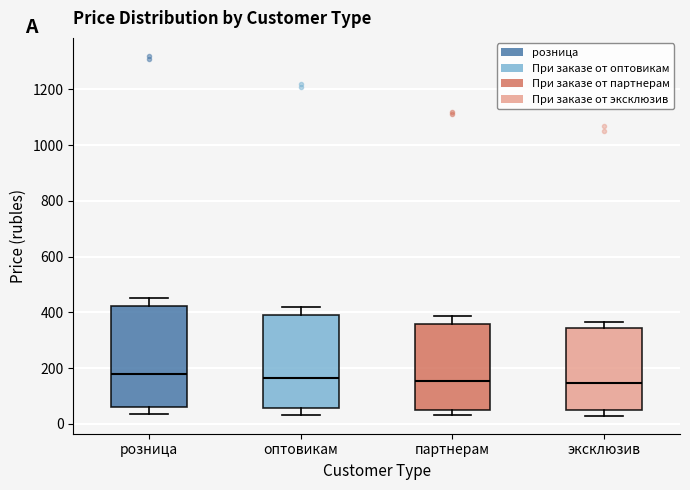

Which box is the tallest, from its lower edge to its upper edge?

розница